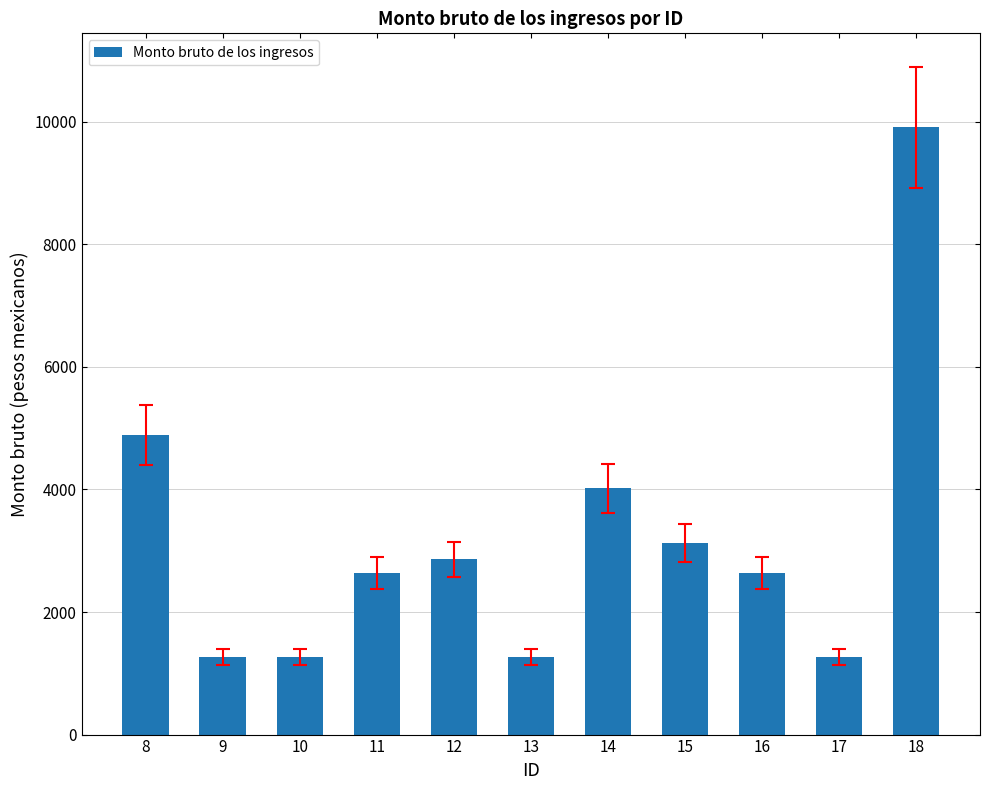

Reading left to right, what are all the values shown in this chart?

4890.0	1270.3	1270.3	2637.3	2858.1	1270.3	4020.1	3131.5	2637.3	1270.3	9908.9